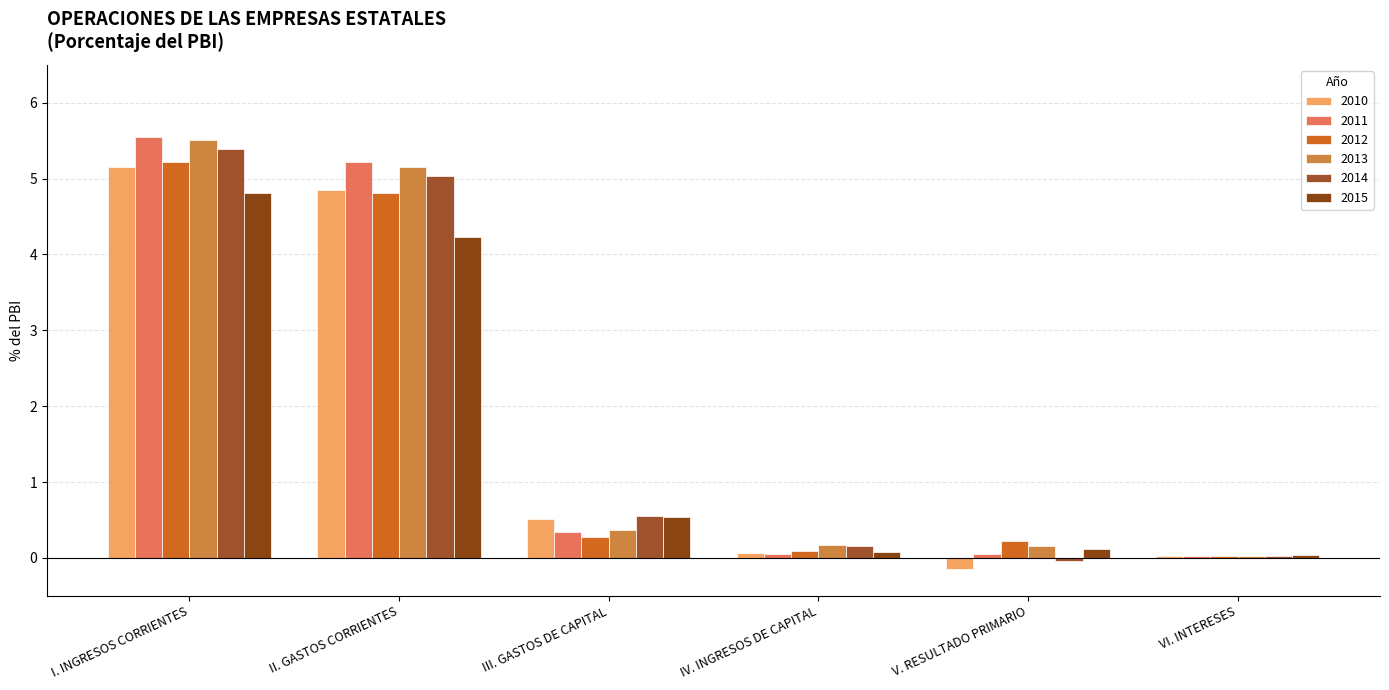

Where is 2010 nearest to the value 2?

III. GASTOS DE CAPITAL